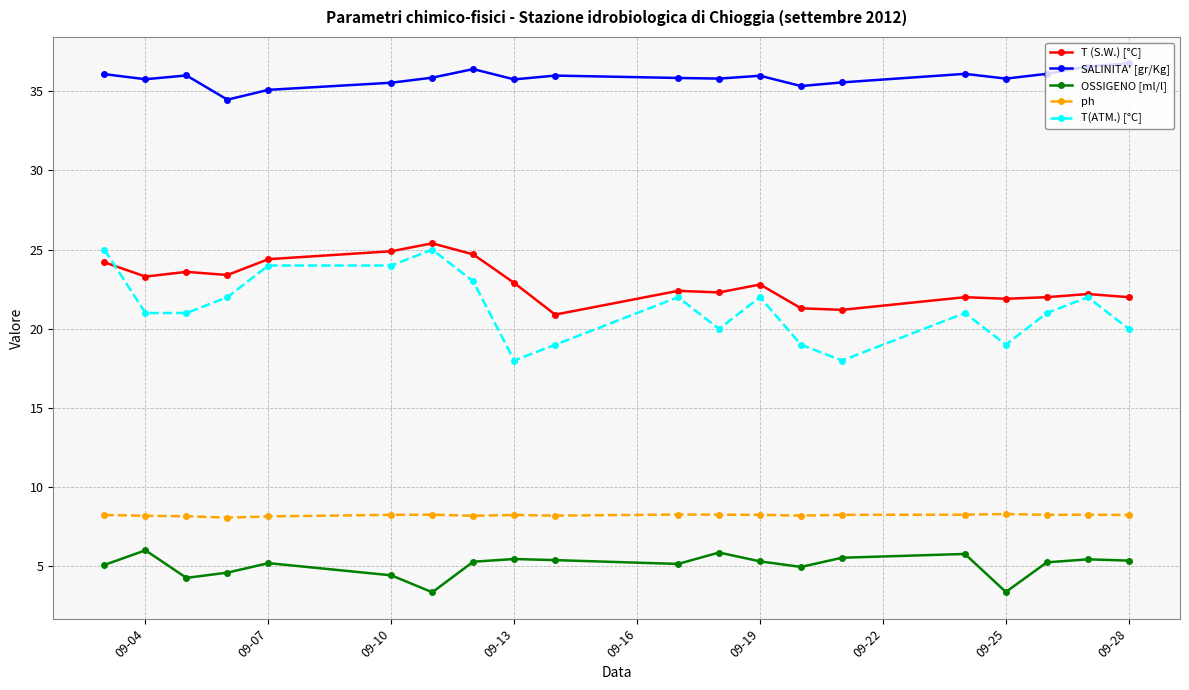

Which series has the widest spread of values?

T(ATM.) [°C]